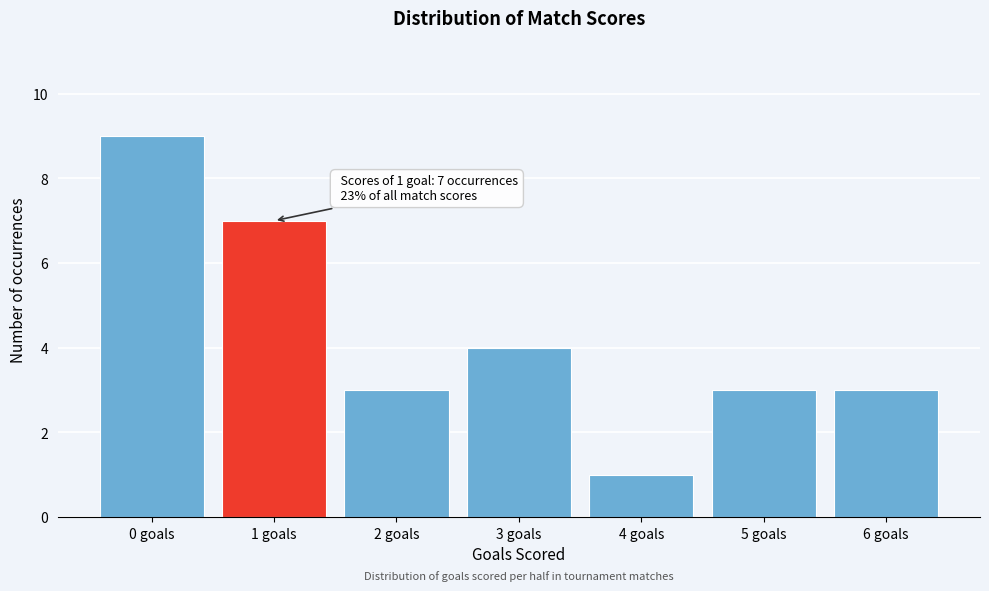

Reading left to right, list all the values displayed in this chart.

9	7	3	4	1	3	3